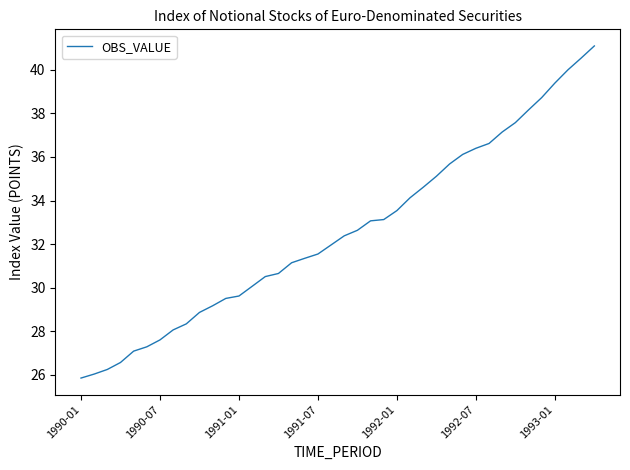

What is the difference between the maximum and minimum values?

15.2